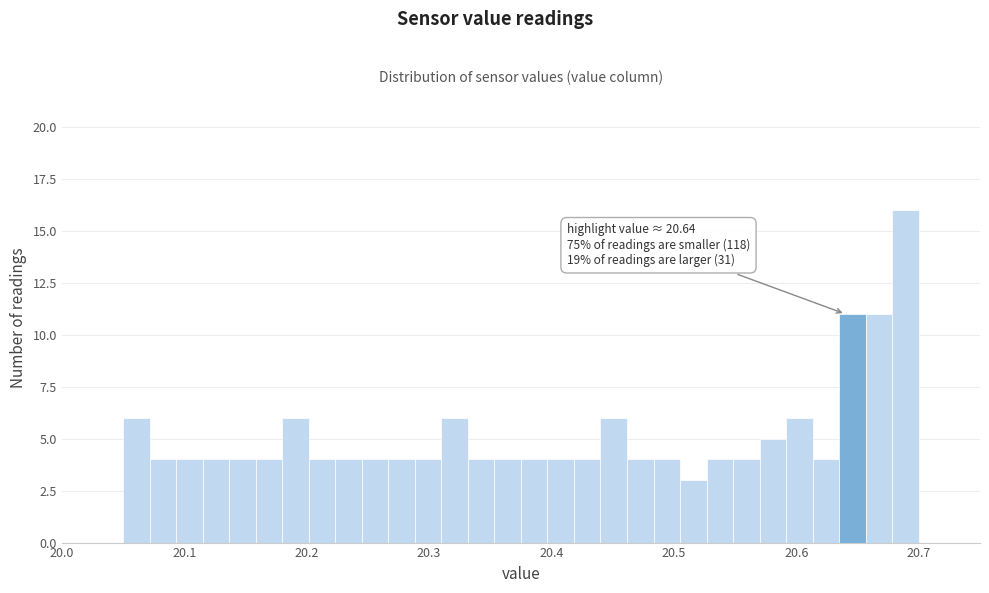

Around what value on the x-axis is the tallest bar? Give the approximate position of its centre, as read against the axis.

20.69